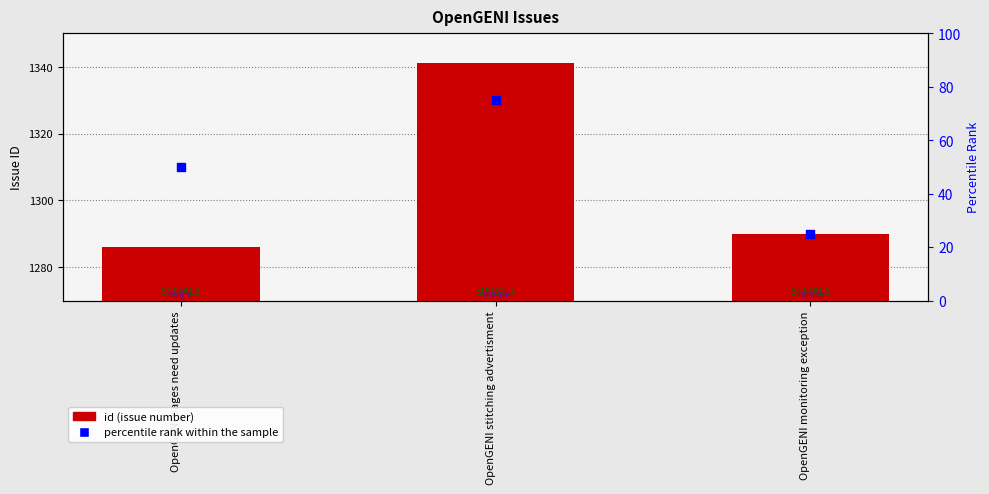

Which series reaches the minimum Y coordinate?

percentile rank within the sample